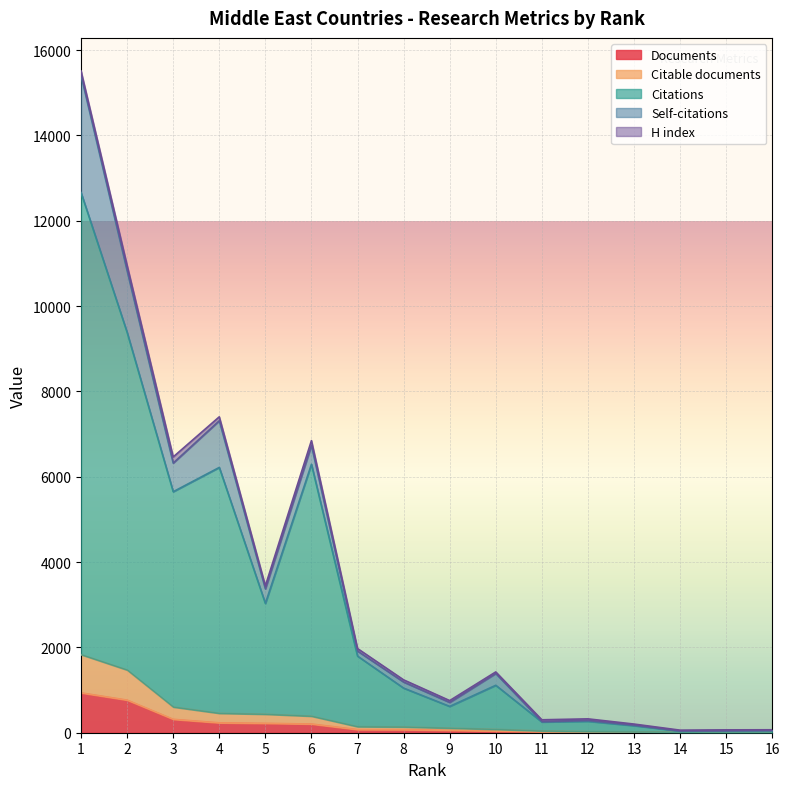

True or false: Citations and Citable documents cross at least once.

False